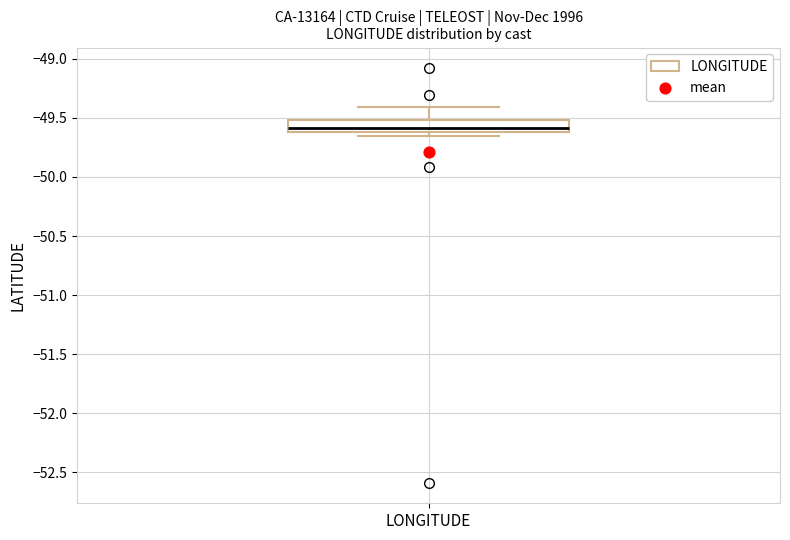

Transcribe this box plot: give where the median line is, the range the box spans, and where the two whiskers end, as read against the y-axis. The values are not printed on the chart, so give them approximately, as read against the axis.

median -49.60 (just above the box's lower edge), box -49.60 to -49.50, whiskers -49.65 to -49.40